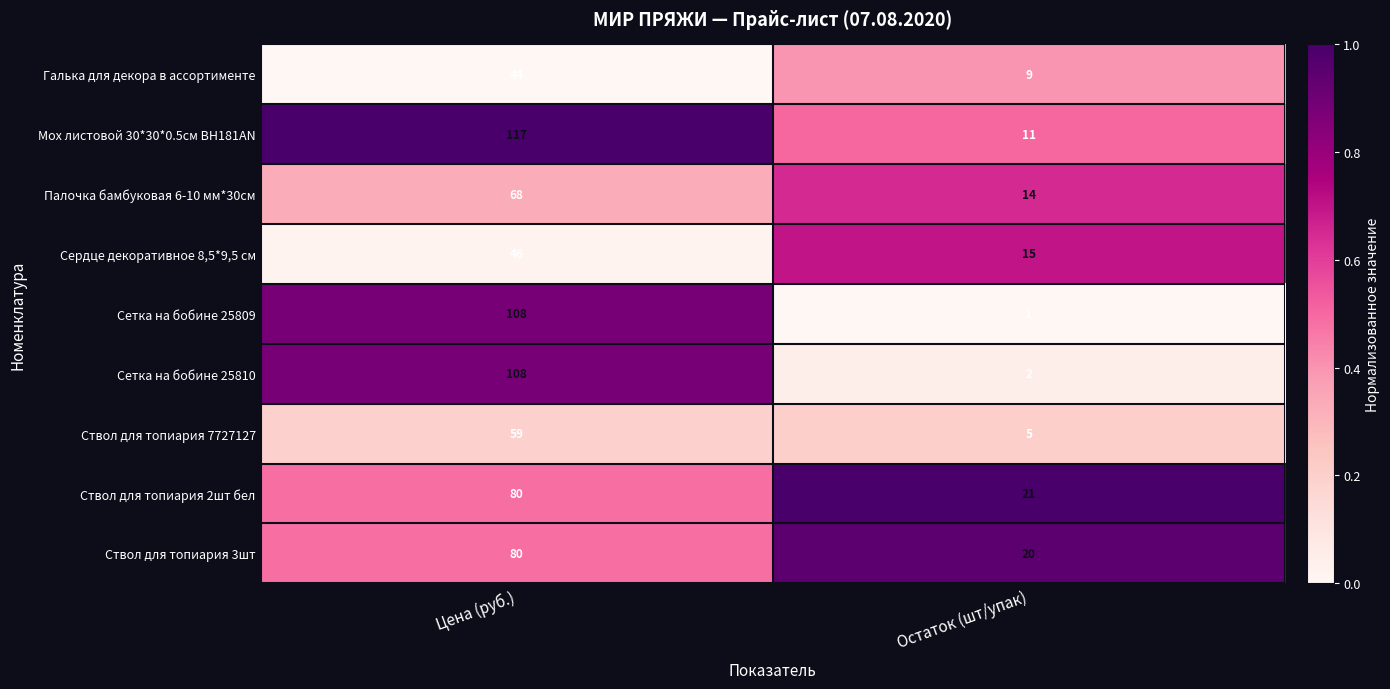

How many series are shown in this chart?

9